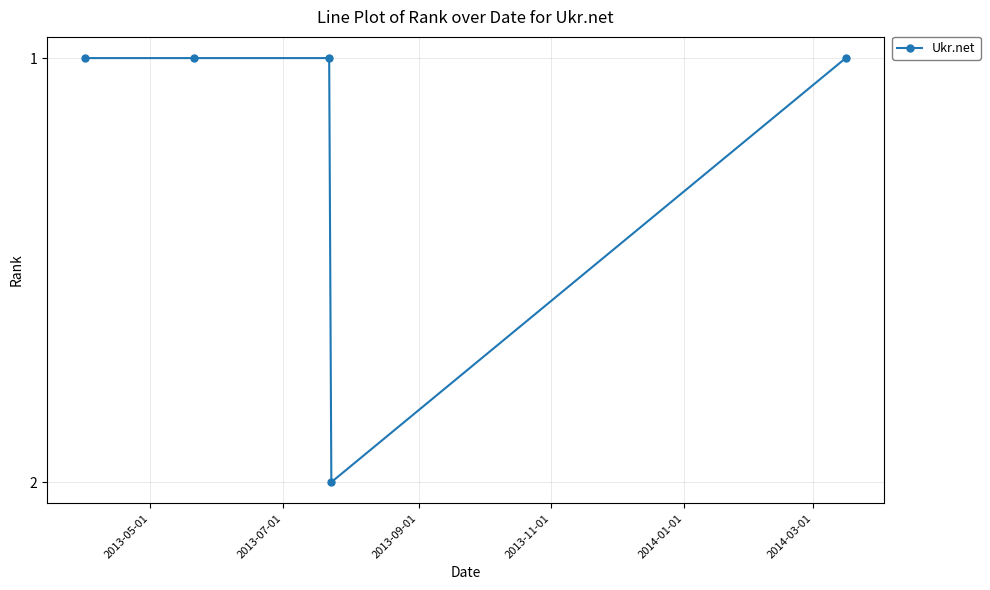

Reading left to right, list all the values displayed in this chart.

1	1	1	2	1